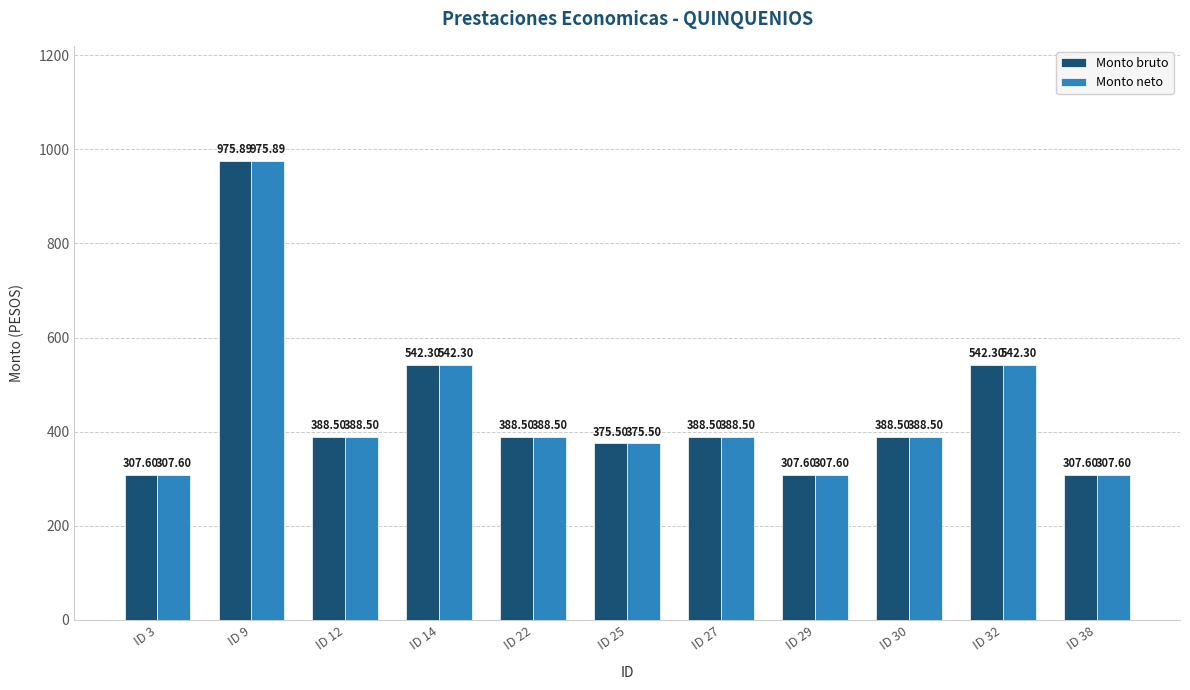

What is the total value across all series at ID 14?

1084.6